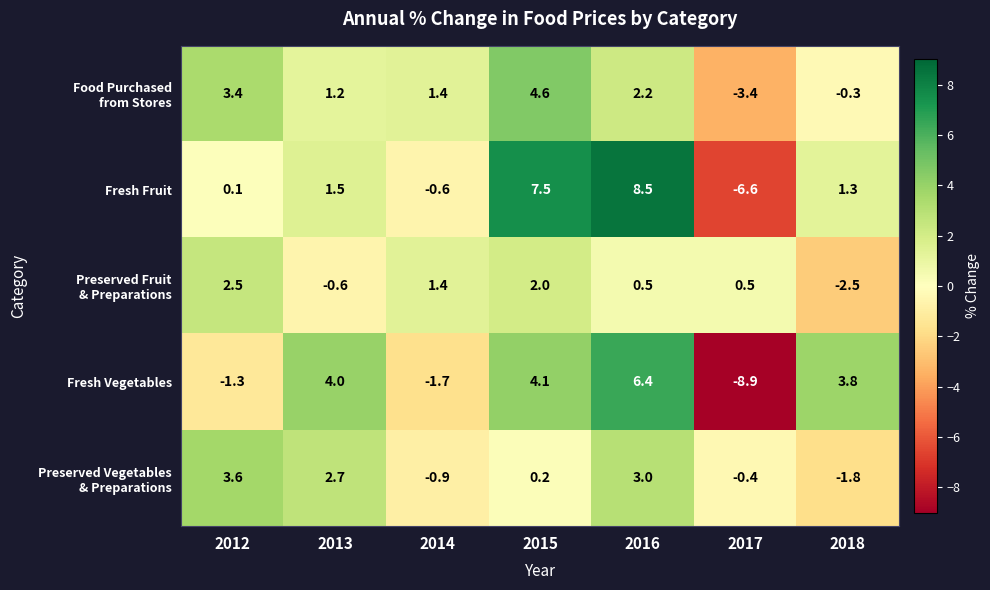

Which series has the largest range (max minus min)?

Fresh Vegetables